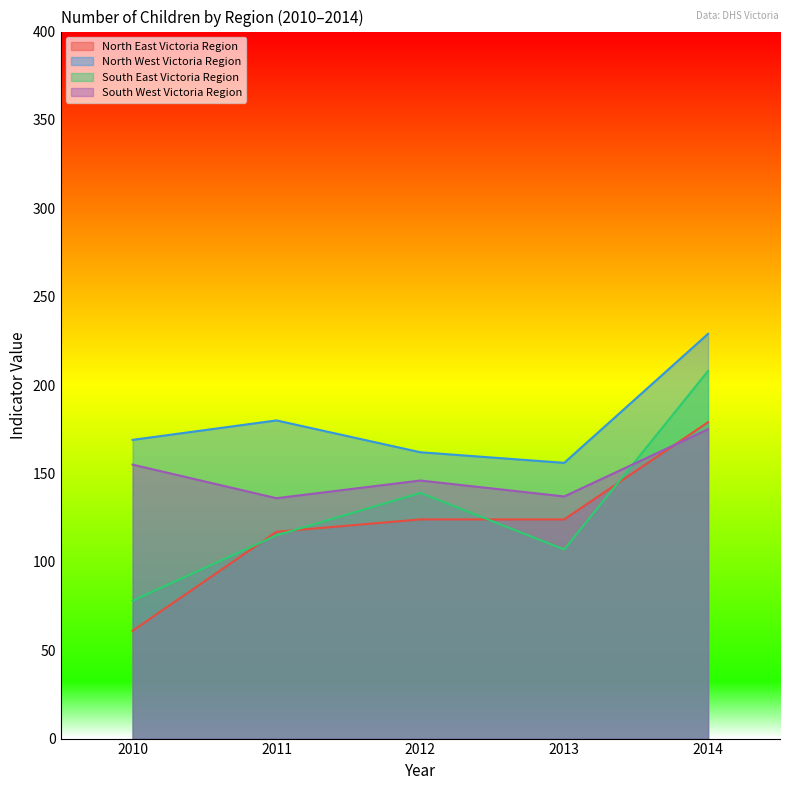

Does the chart display data point markers on the line(s)?

No